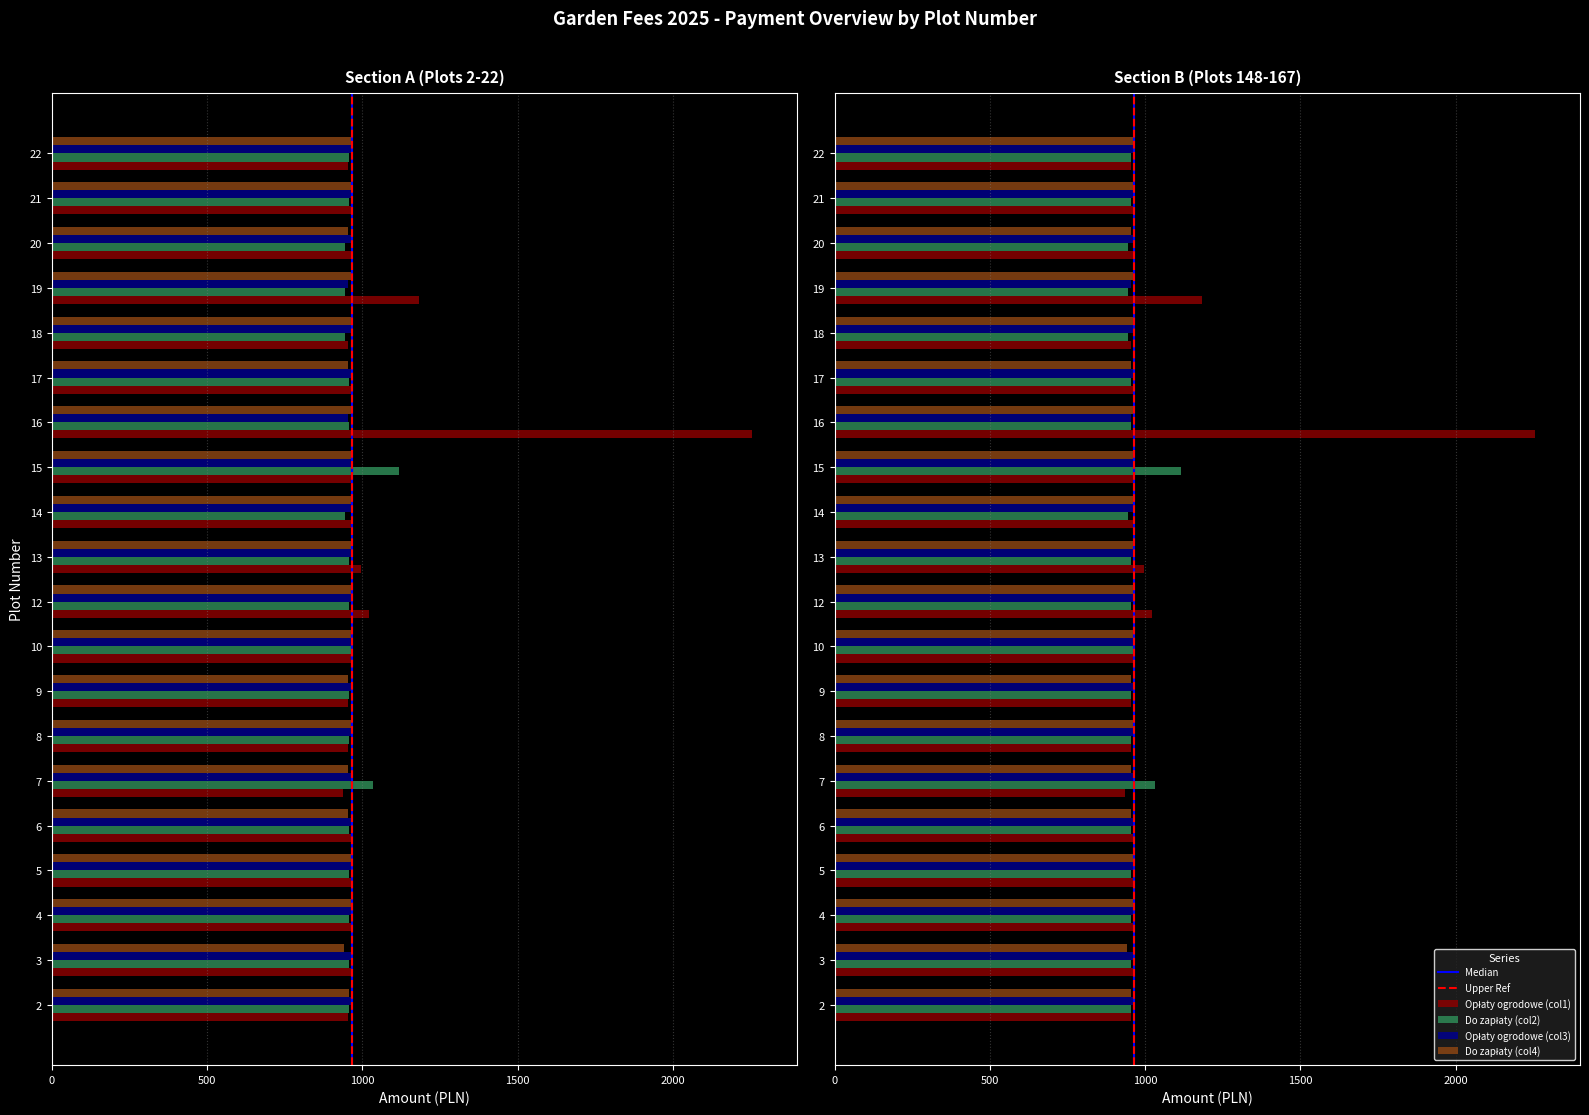

Which series changed the most between 7 and 22?

Do zapłaty (col2)